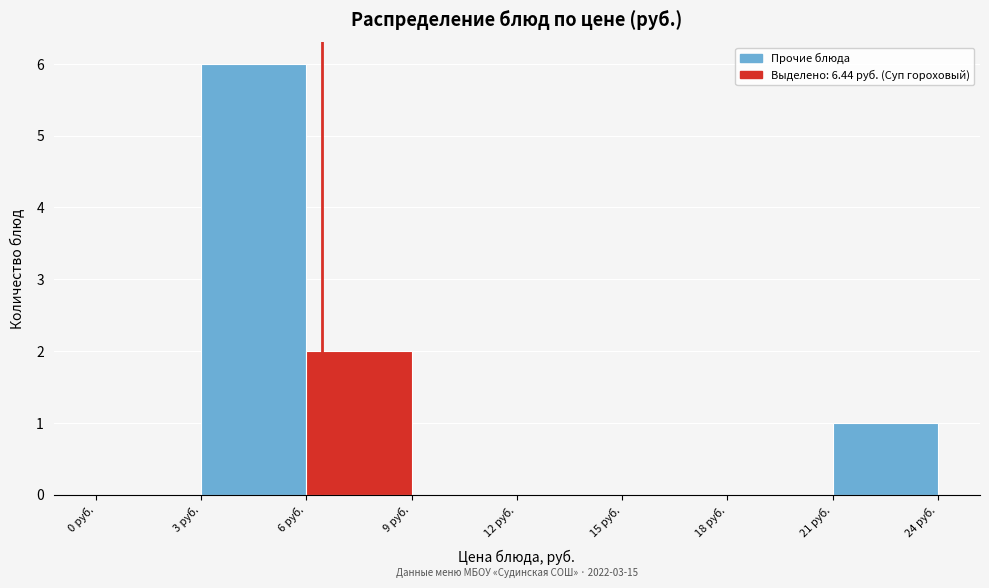

Over which range of the x-axis is the bar tallest?

3 to 6